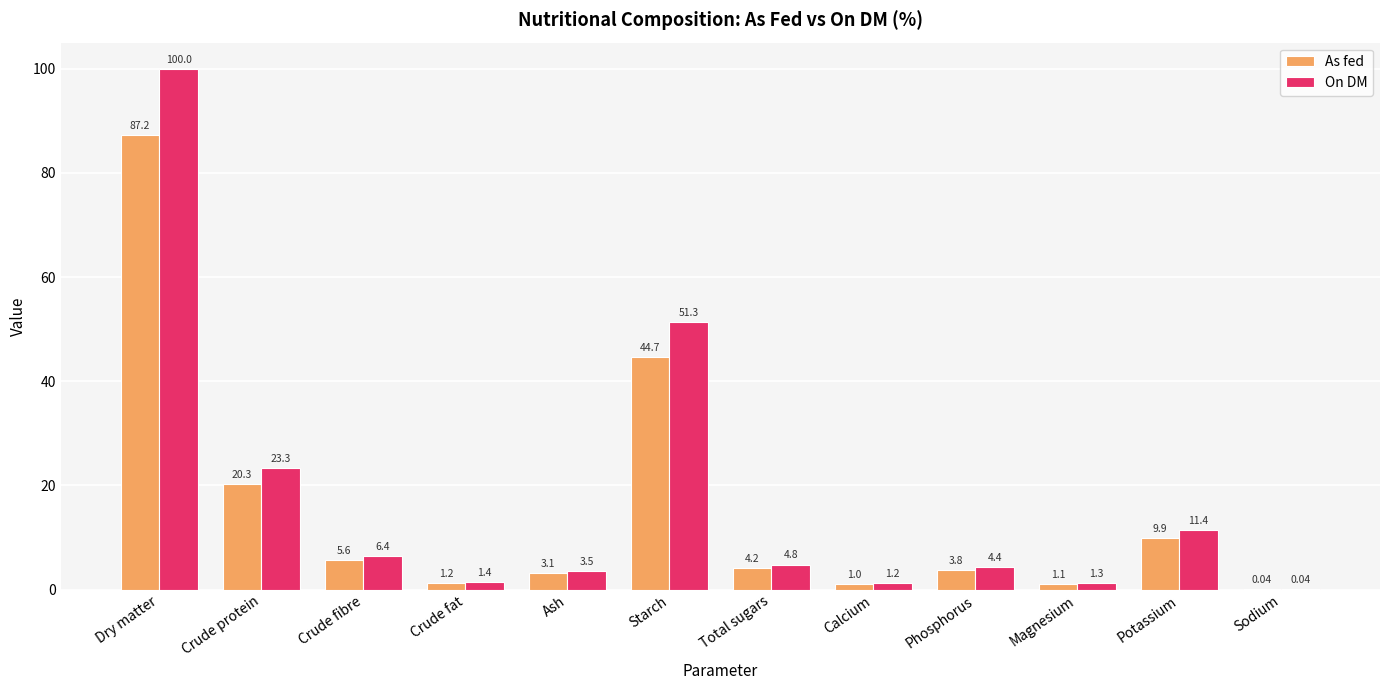

At which label is On DM closest to 50?

Starch